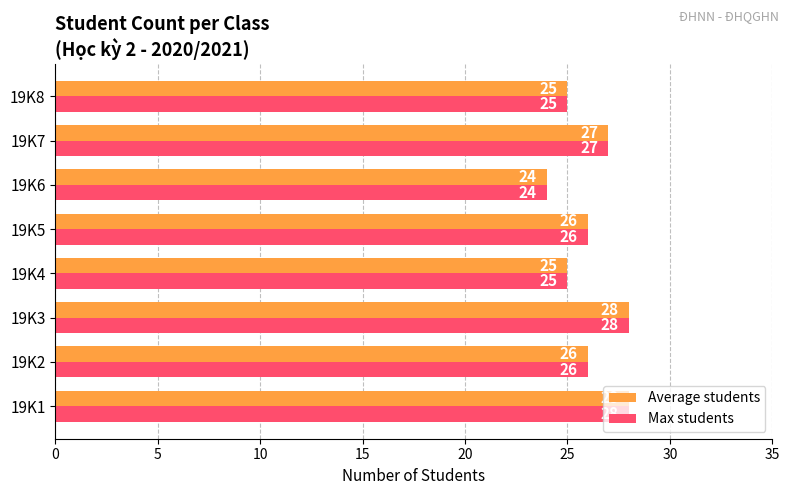

What is the average value of the Max students series?

26